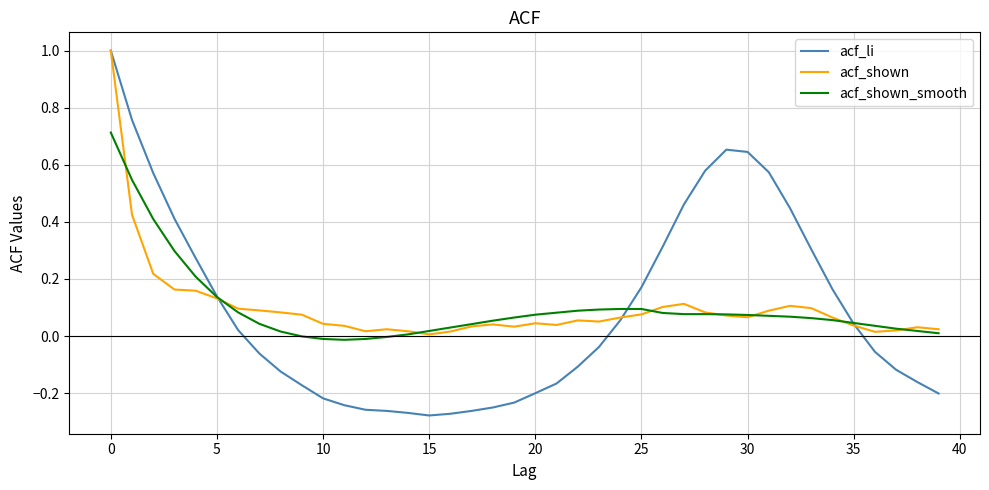

Does the chart have visible grid lines?

Yes